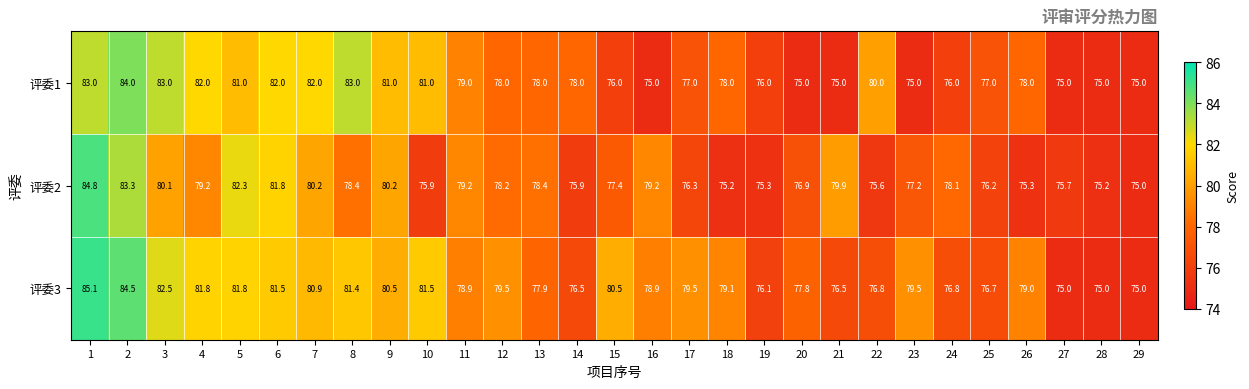

What is the total value across all series at 2?

251.8